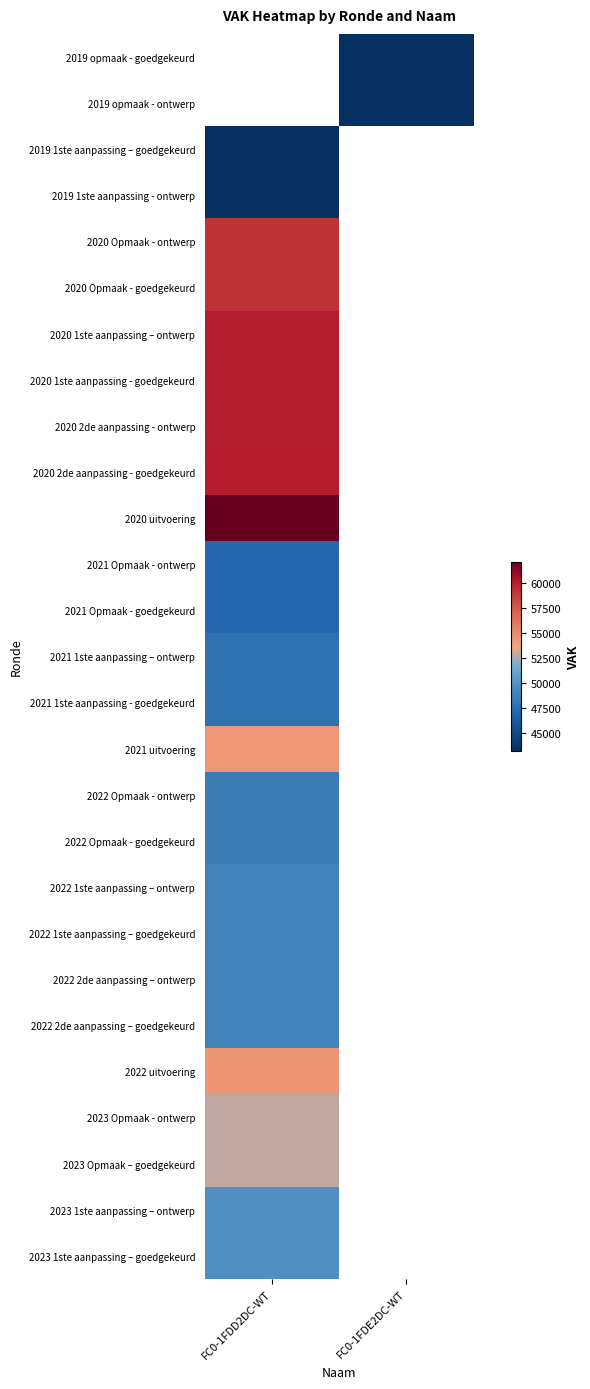

How many series are shown in this chart?

27